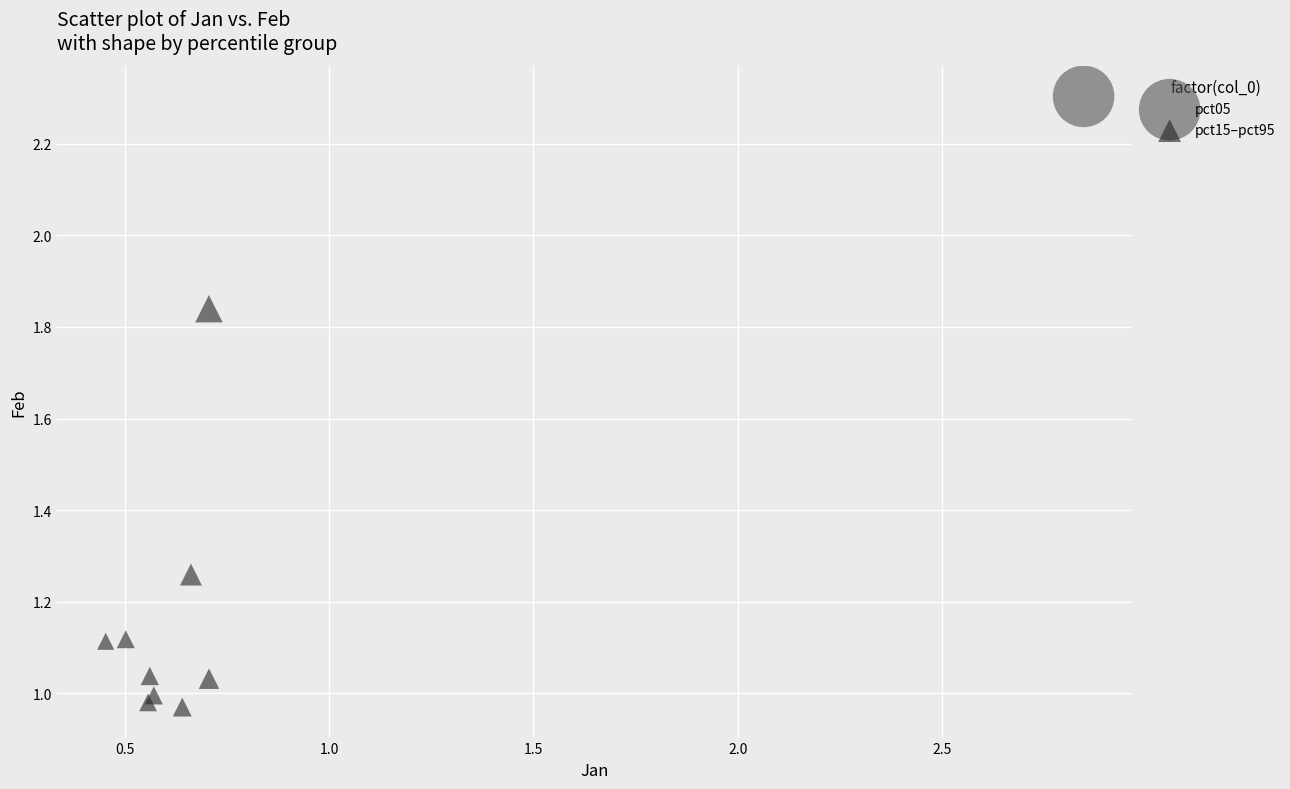

What are all the series names shown in the legend?

pct05, pct15–pct95